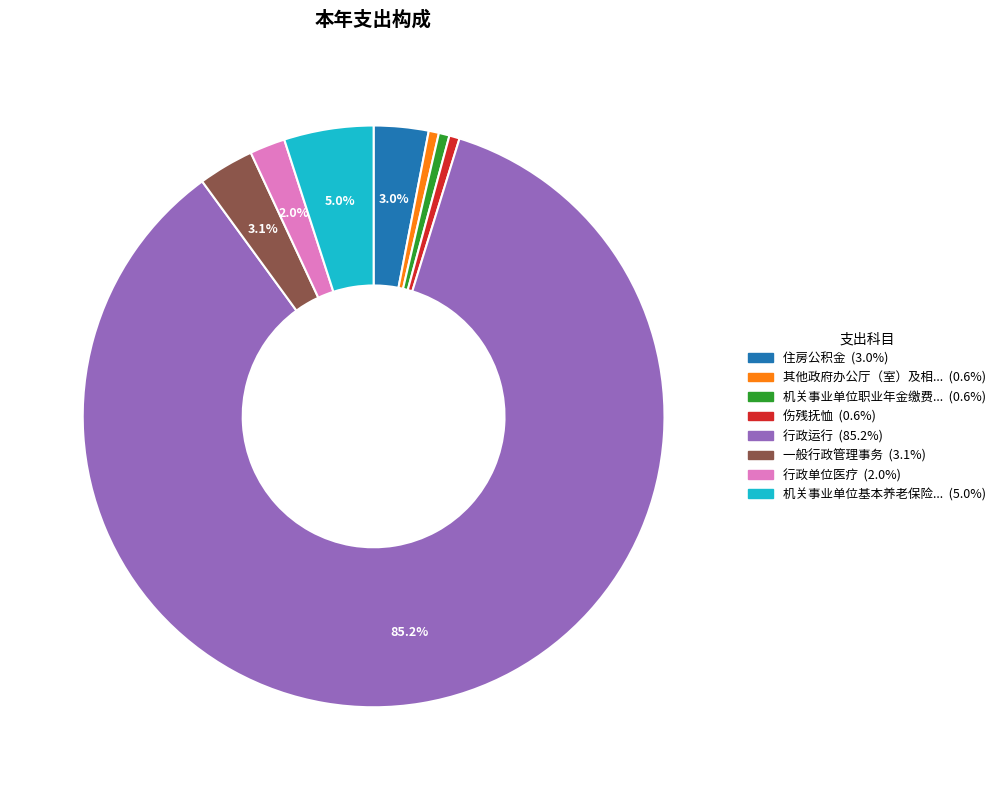

Is there any slice that represents more than half of the pie?

Yes